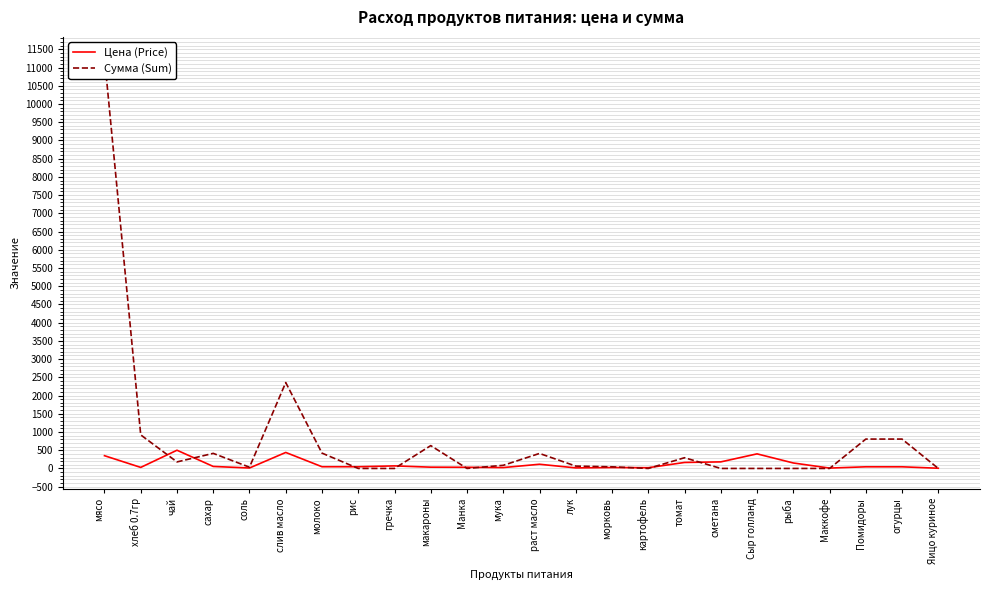

What position from the left is мука?

12